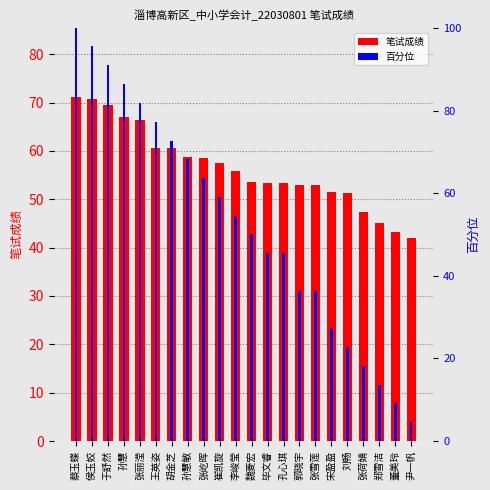

What is the total value across all series at 胡金芝?

133.2